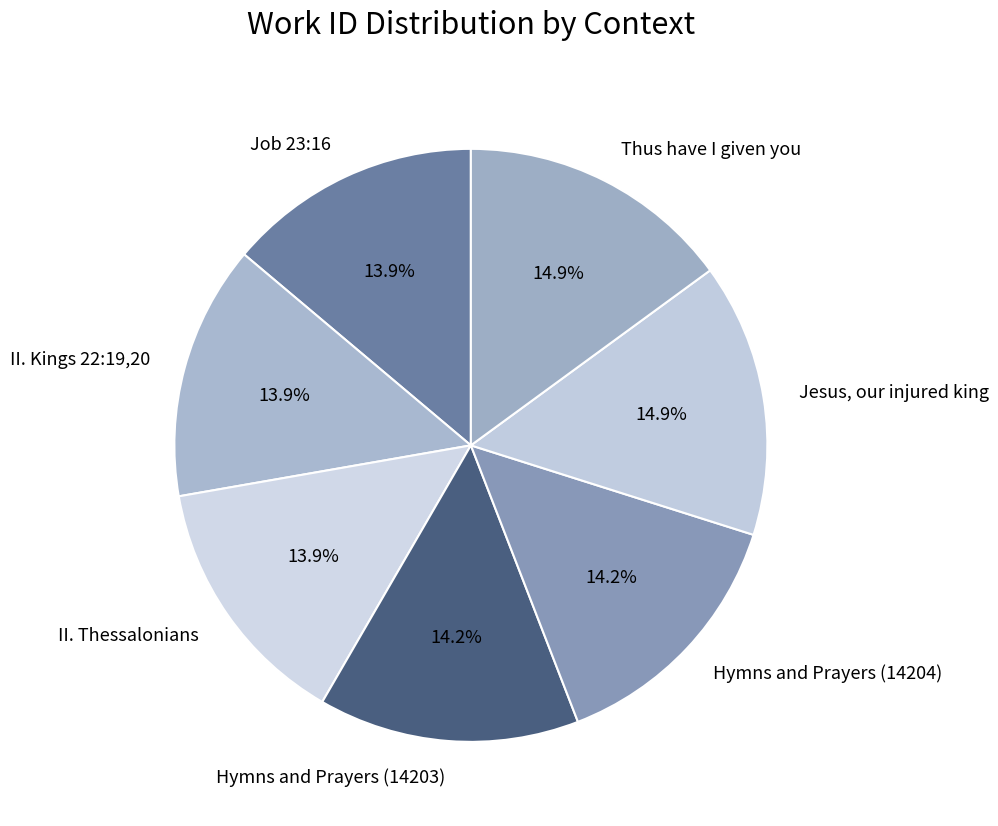

The Jesus, our injured king slice represents 8% of the pie. True or false?

False